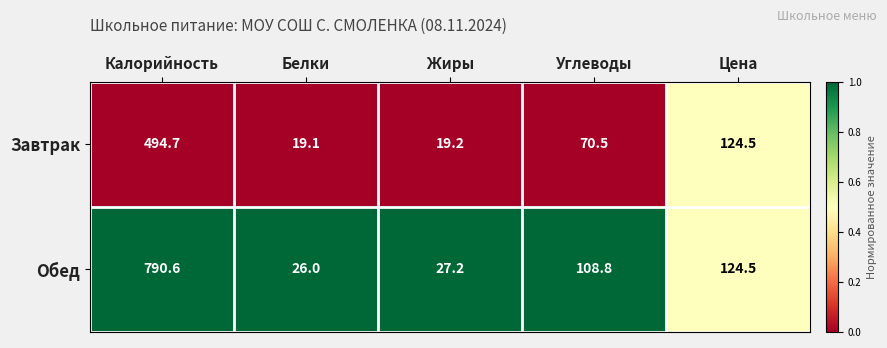

At which label is Завтрак closest to 256?

Цена